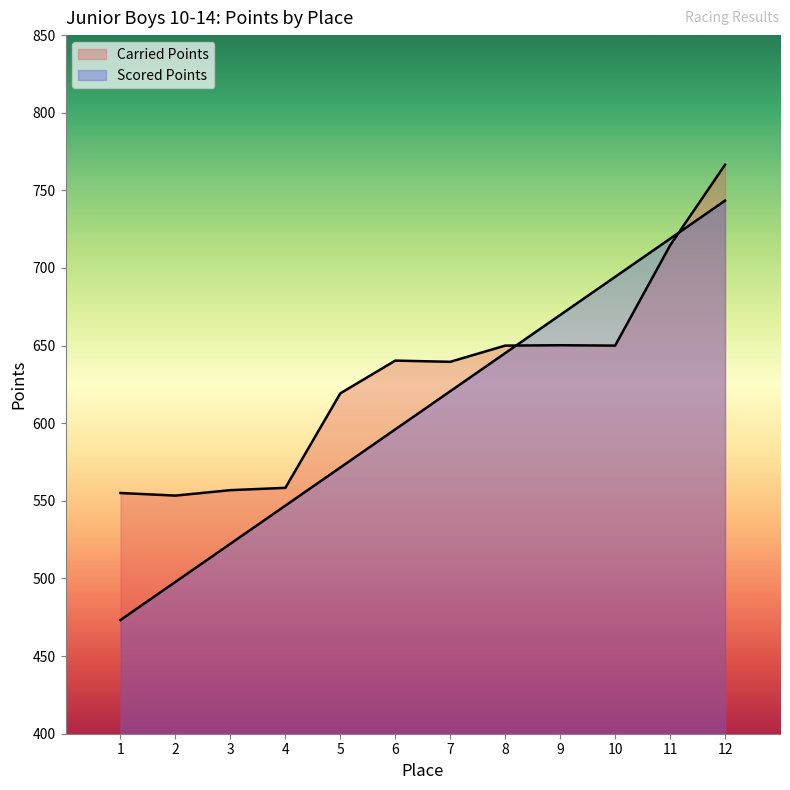

Reading right to left, list all the values displayed in this chart.

Carried Points: 12=766.5	11=714.5	10=650.0	9=650.2	8=650.0	7=639.6	6=640.3	5=619.3	4=558.4	3=556.9	2=553.4	1=555.1
Scored Points: 12=743.4	11=718.8	10=694.3	9=669.7	8=645.2	7=620.6	6=596.0	5=571.5	4=546.9	3=522.4	2=497.8	1=473.3